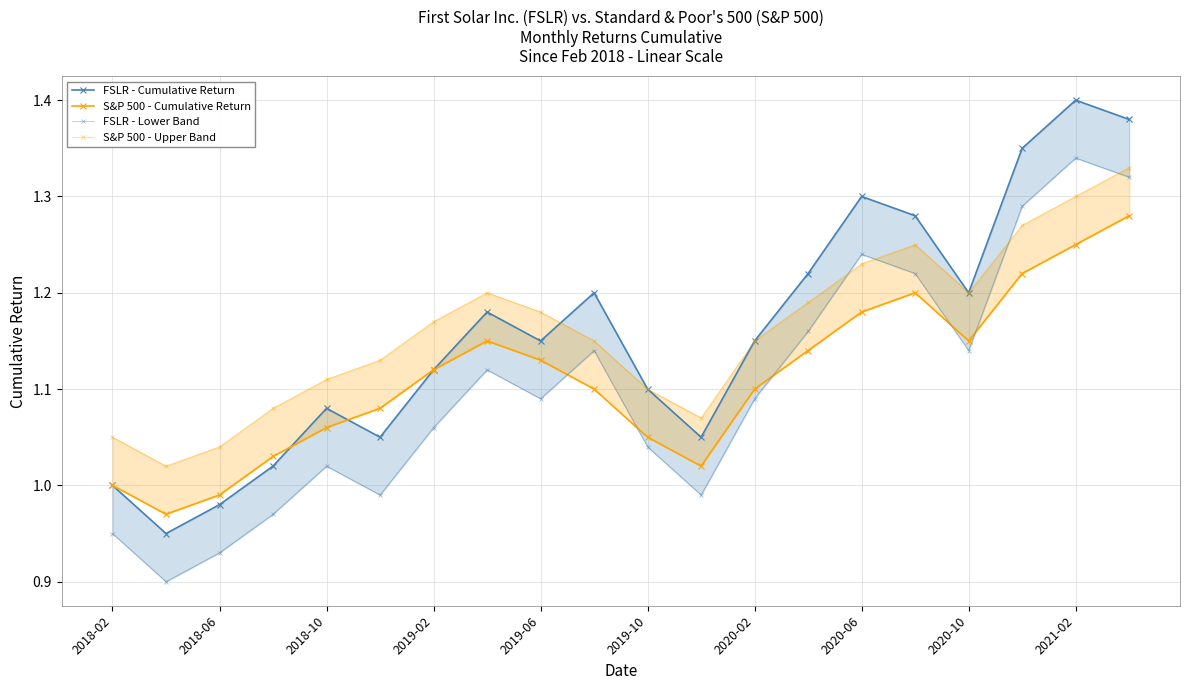

What is the sum of all FSLR - Cumulative Return values?

23.2